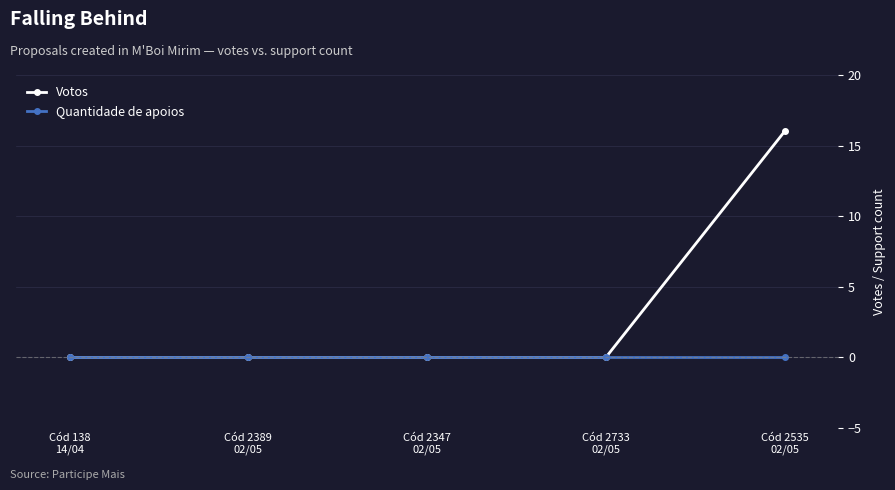

Which series has the largest total across all categories?

Votos